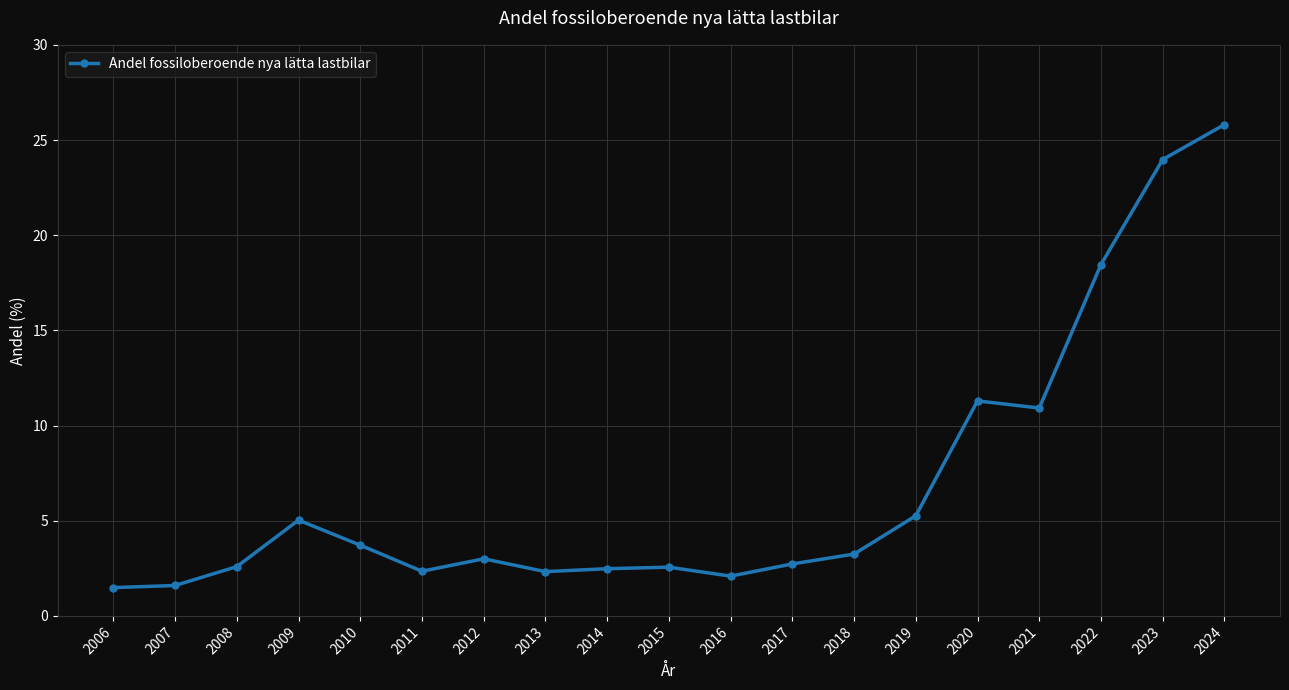

Which has a higher value, 2020 or 2010?

2020